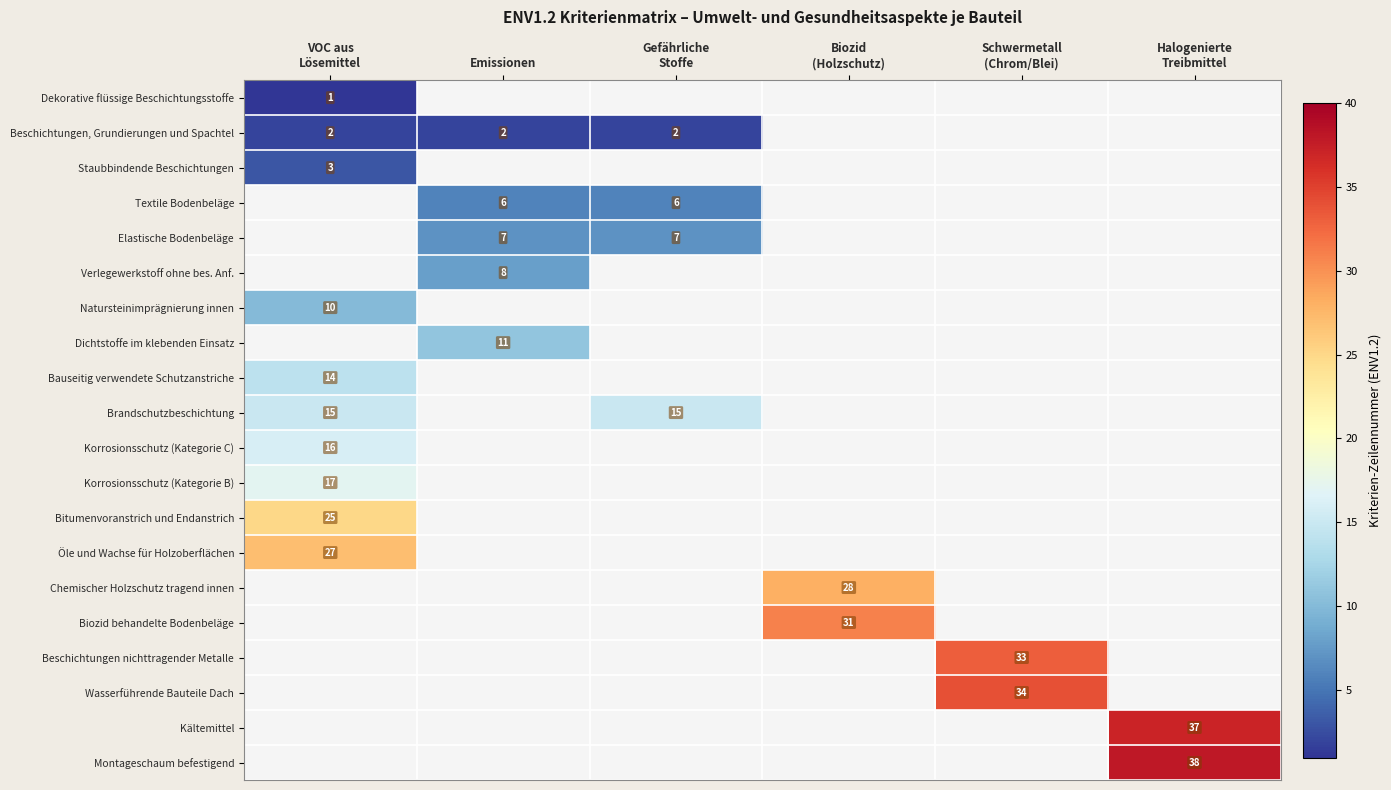

What is the difference between the highest and lowest values at VOC aus
Lösemittel?

26.0